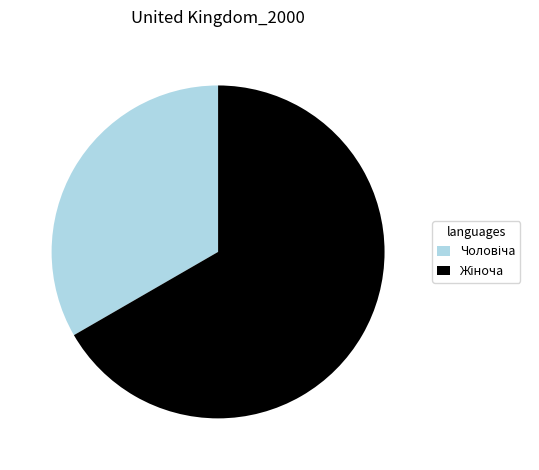

Is there any slice that represents more than half of the pie?

Yes